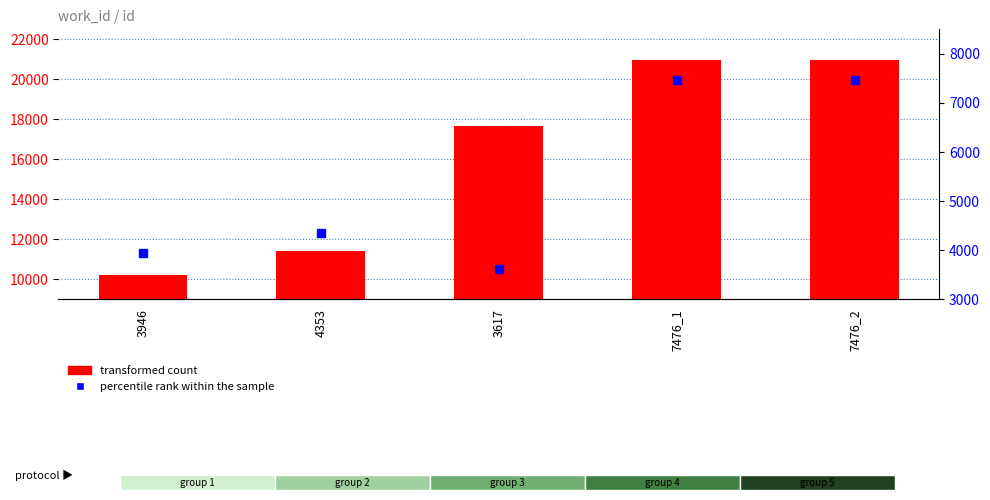

Which series reaches the minimum Y coordinate?

percentile rank within the sample